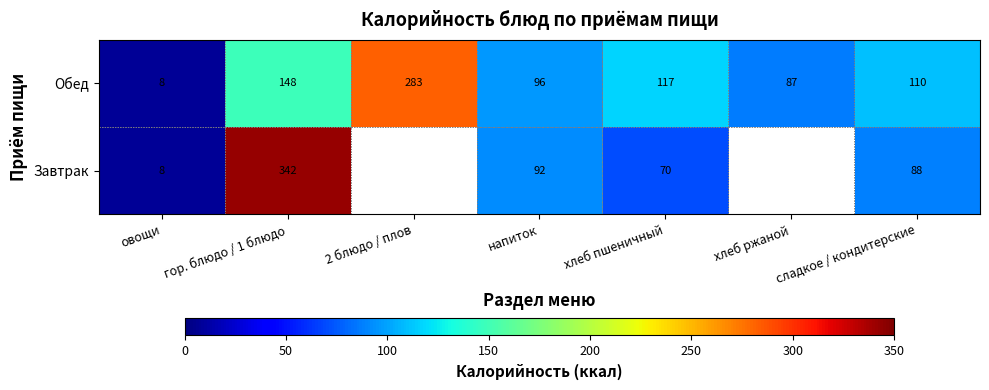

What is the sum of the Завтрак values at напиток and гор. блюдо / 1 блюдо?

434.0